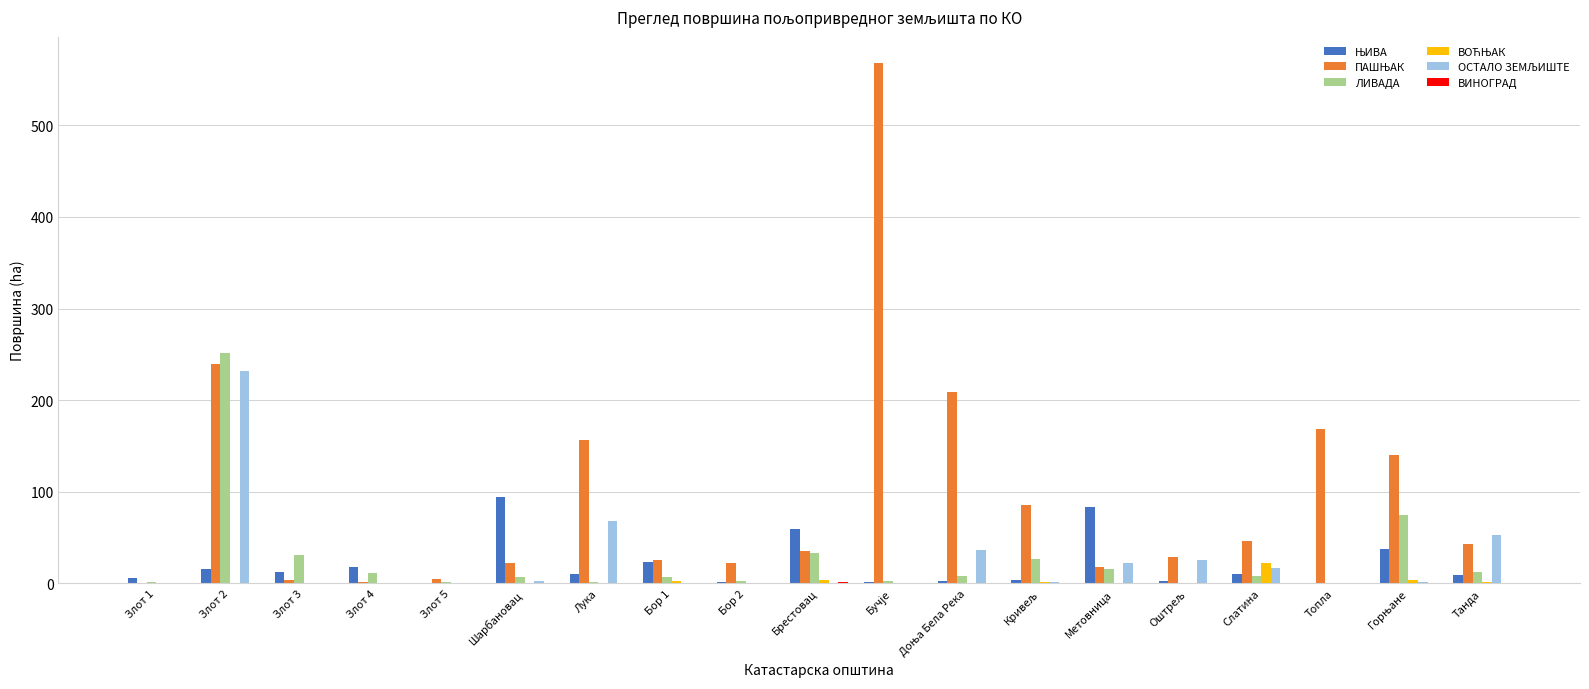

The ЛИВАДА series shows 32.8 at Брестовац. True or false?

True